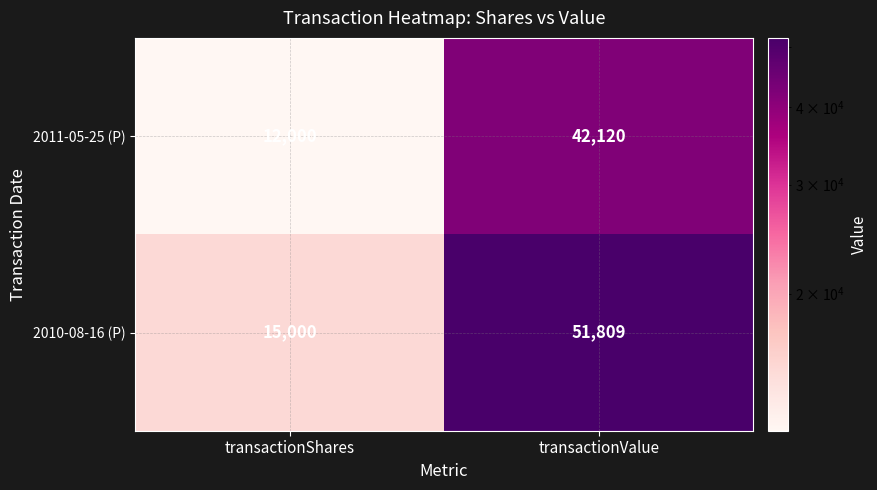

What is the average value of the 2011-05-25 (P) series?

27060